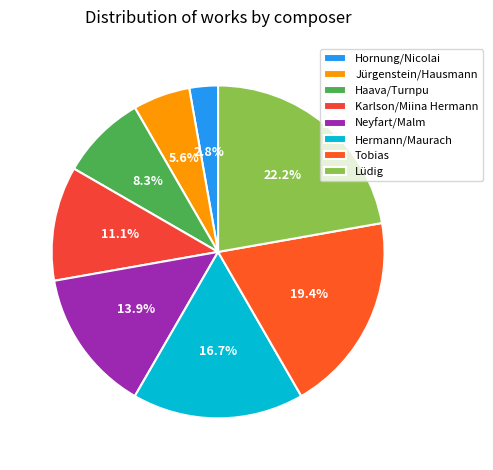

The Tobias slice represents 19% of the pie. True or false?

True